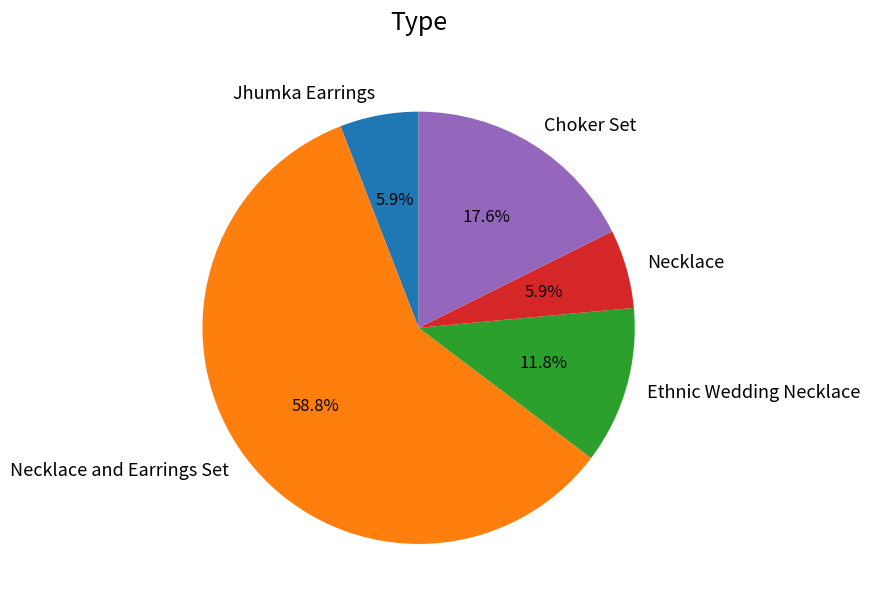

Which slice represents more than half of the pie?

Necklace and Earrings Set